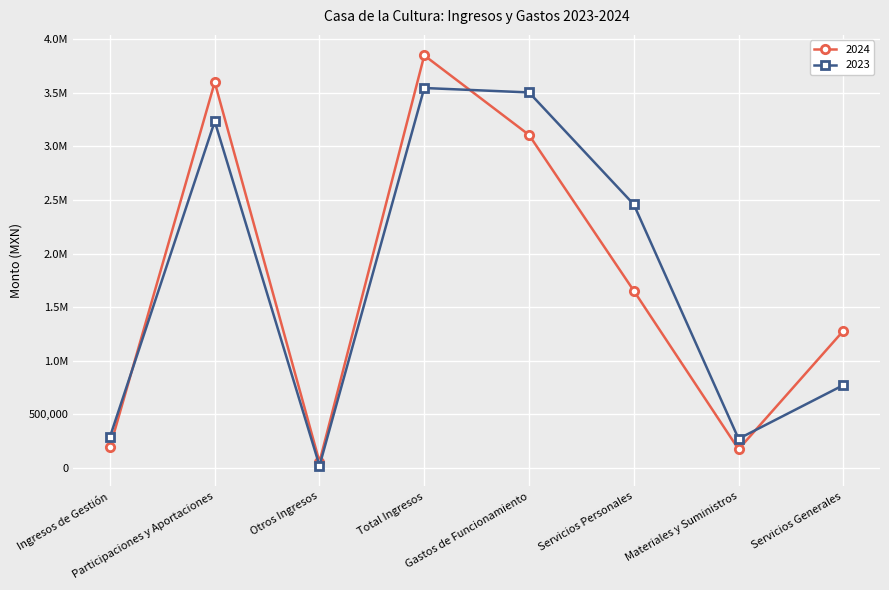

Reading left to right, extract all data points from this chart.

2024: Ingresos de Gestión=194750.0	Participaciones y Aportaciones=3598870.0	Otros Ingresos=56378.0	Total Ingresos=3849998.0	Gastos de Funcionamiento=3107842.0	Servicios Personales=1653653.7	Materiales y Suministros=174405.1	Servicios Generales=1279783.2
2023: Ingresos de Gestión=290140.0	Participaciones y Aportaciones=3234658.0	Otros Ingresos=21000.0	Total Ingresos=3545798.0	Gastos de Funcionamiento=3504418.9	Servicios Personales=2459120.5	Materiales y Suministros=272399.0	Servicios Generales=772899.4